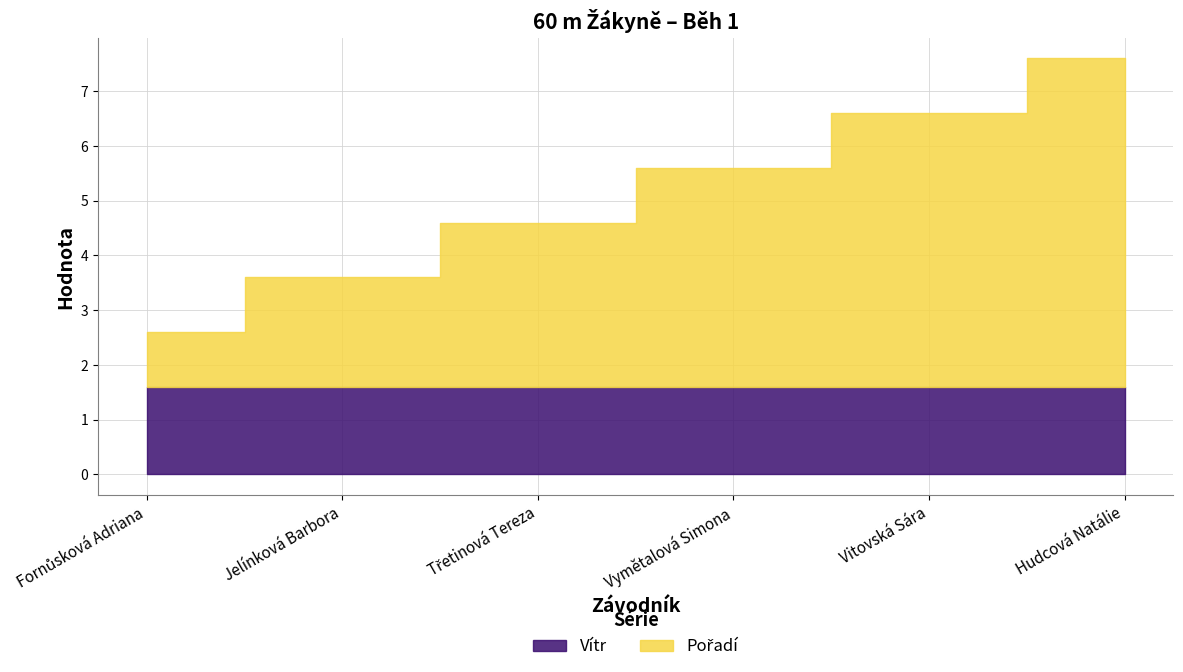

Rank the series at Fornůsková Adriana from lowest to highest value.

Pořadí, Vítr